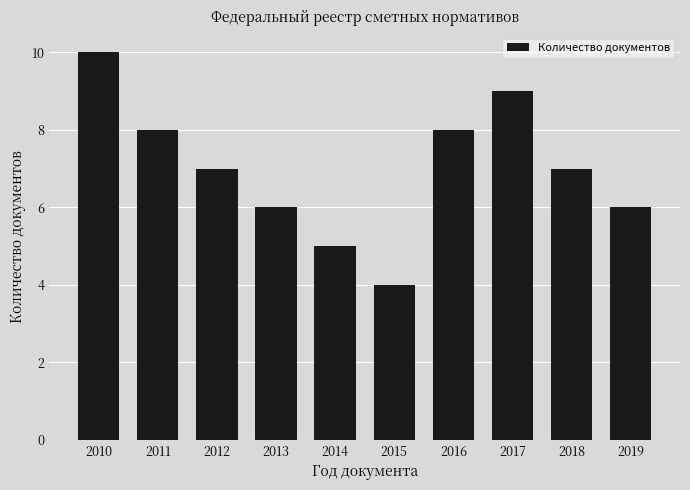

At which category does the chart reach its minimum across all series?

2015